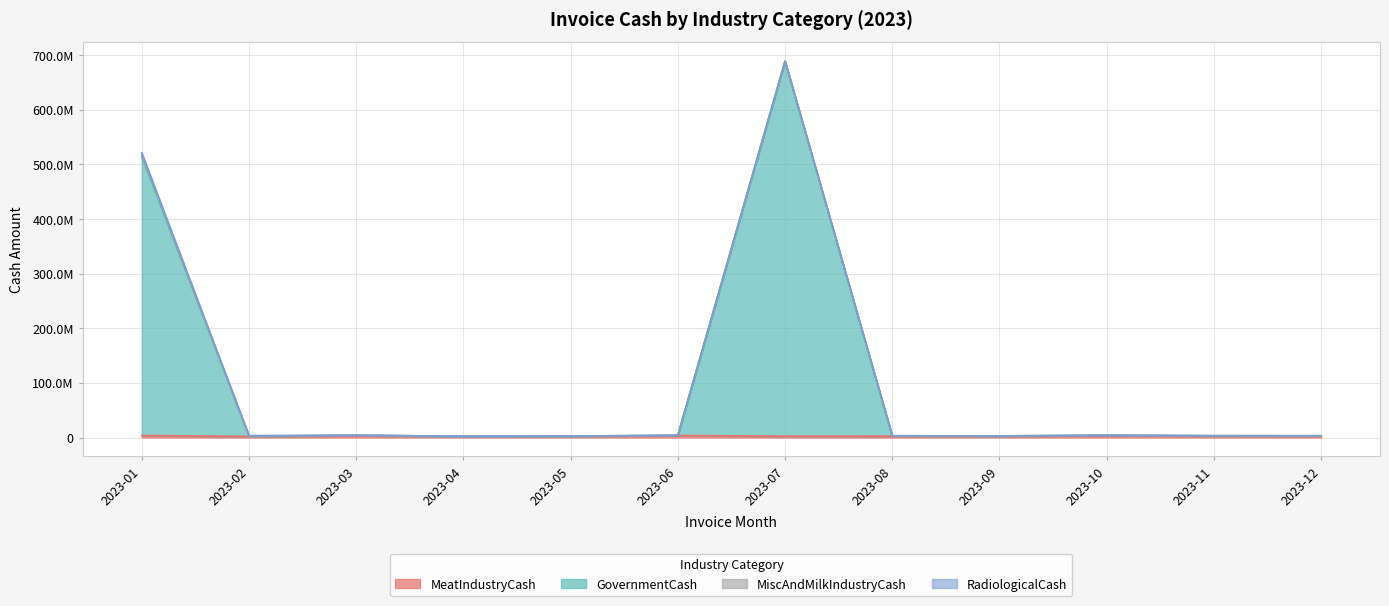

What is the minimum value shown in the chart?

1957127